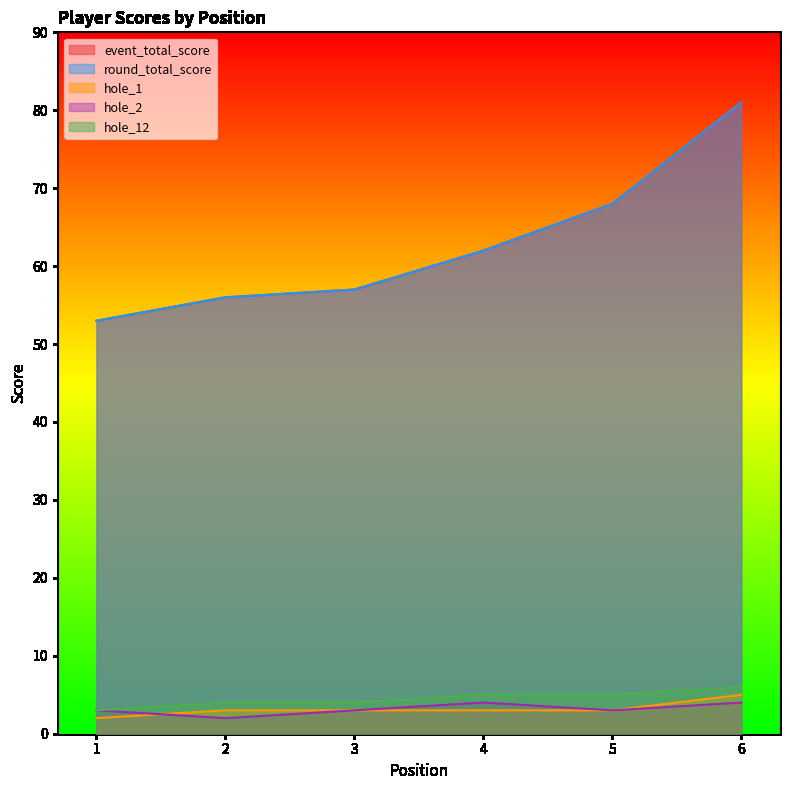

What is the approximate value of event_total_score at 5, to the nearest 5?

70